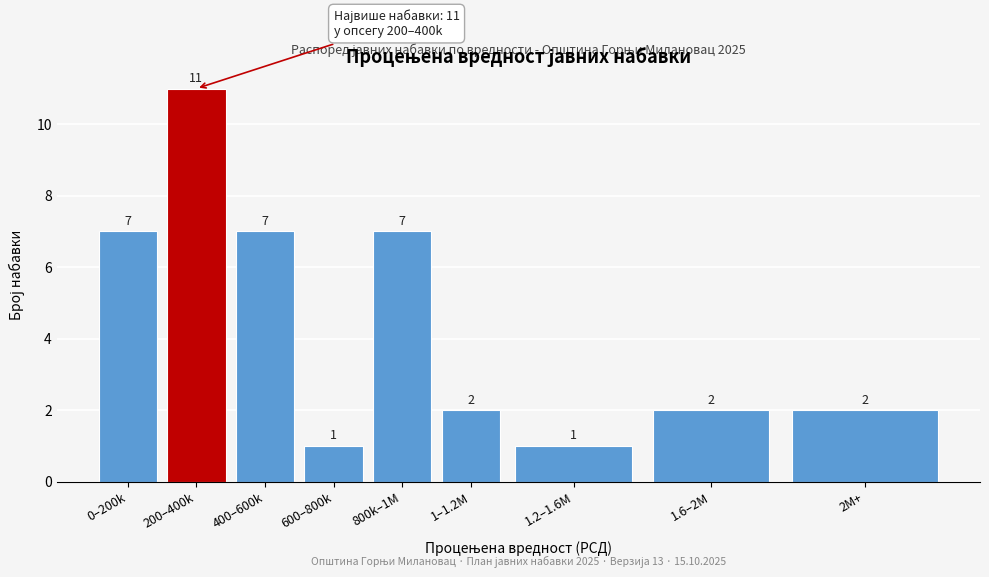

Reading right to left, transcribe all the data shown in this chart.

2M+=2	1.6–2M=2	1.2–1.6M=1	1–1.2M=2	800k–1M=7	600–800k=1	400–600k=7	200–400k=11	0–200k=7